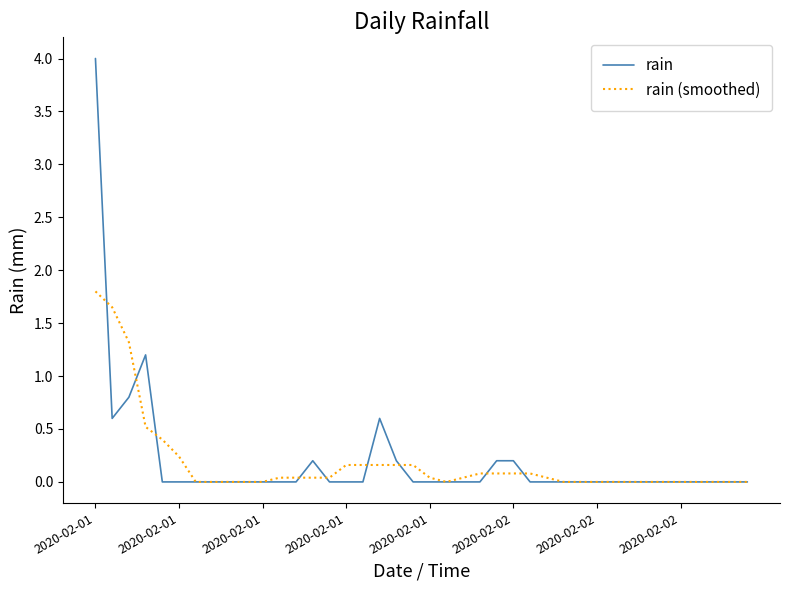

At how many categories does at least one series exceed 1?

4